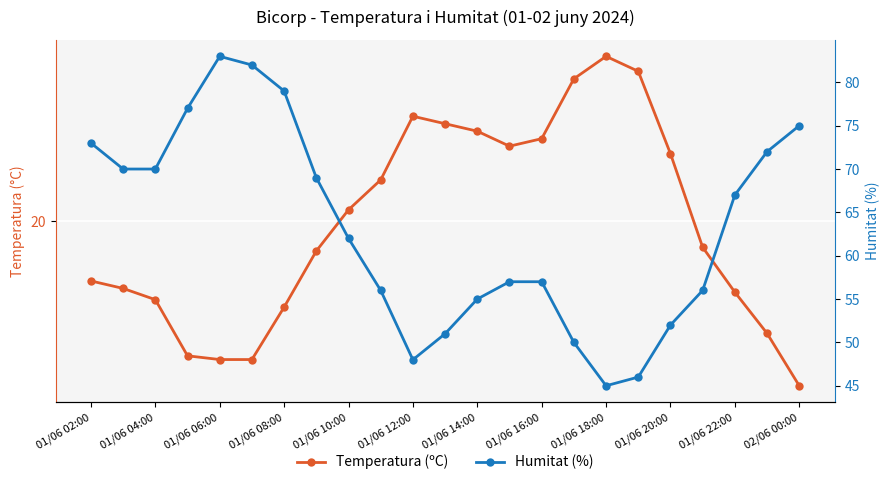

Is it true that Temperatura (ºC) equals 22.2 at 01/06 16:00?

True